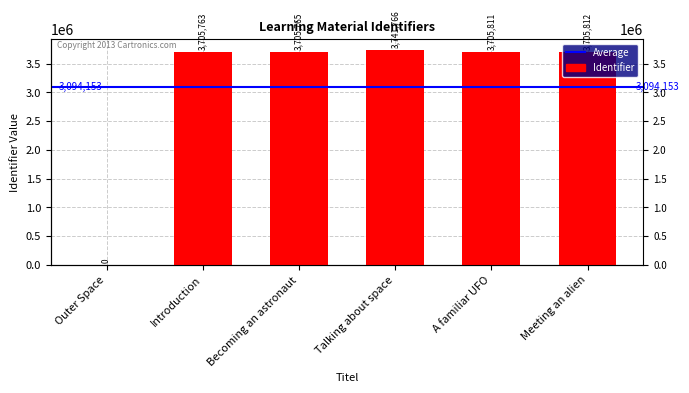

What is the difference between the second highest and second lowest values?

49